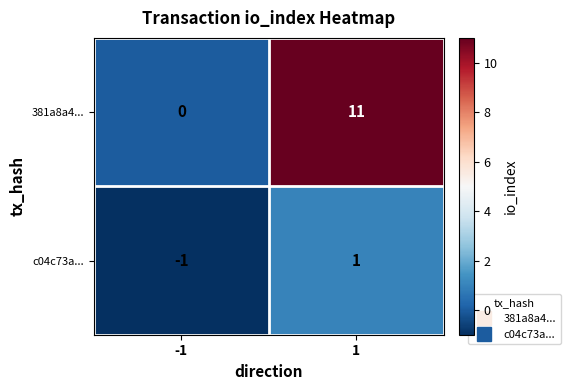

Between -1 and 1, which series saw the biggest shift?

381a8a4...